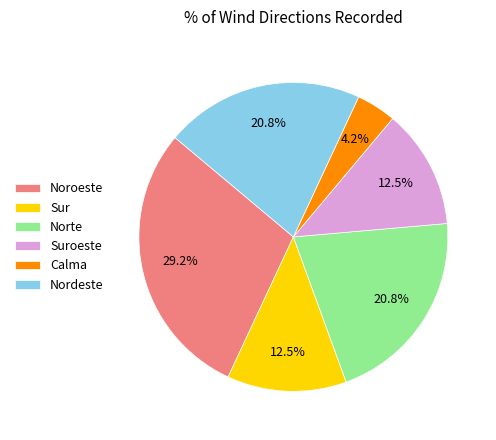

Which slice is the smallest?

Calma